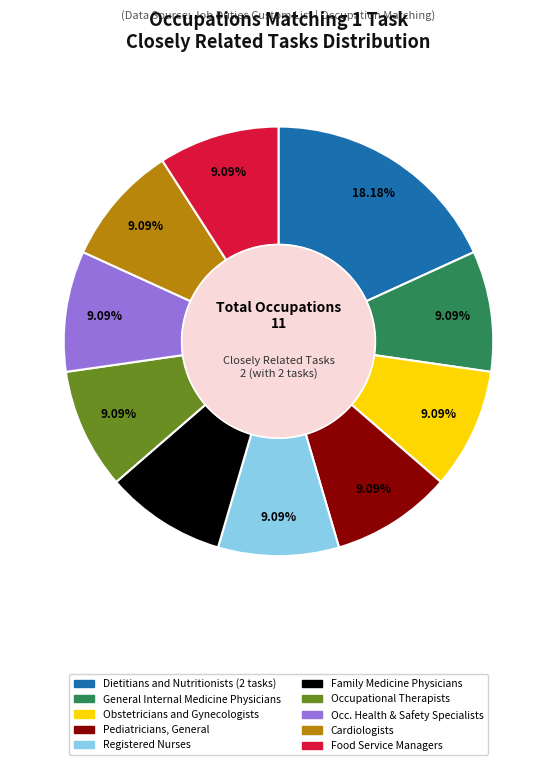

How many segments does this pie chart have?

10